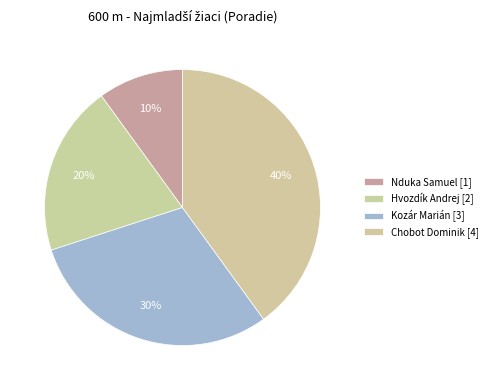

Combined, what portion of the pie is Hvozdík Andrej and Nduka Samuel?

30.0%